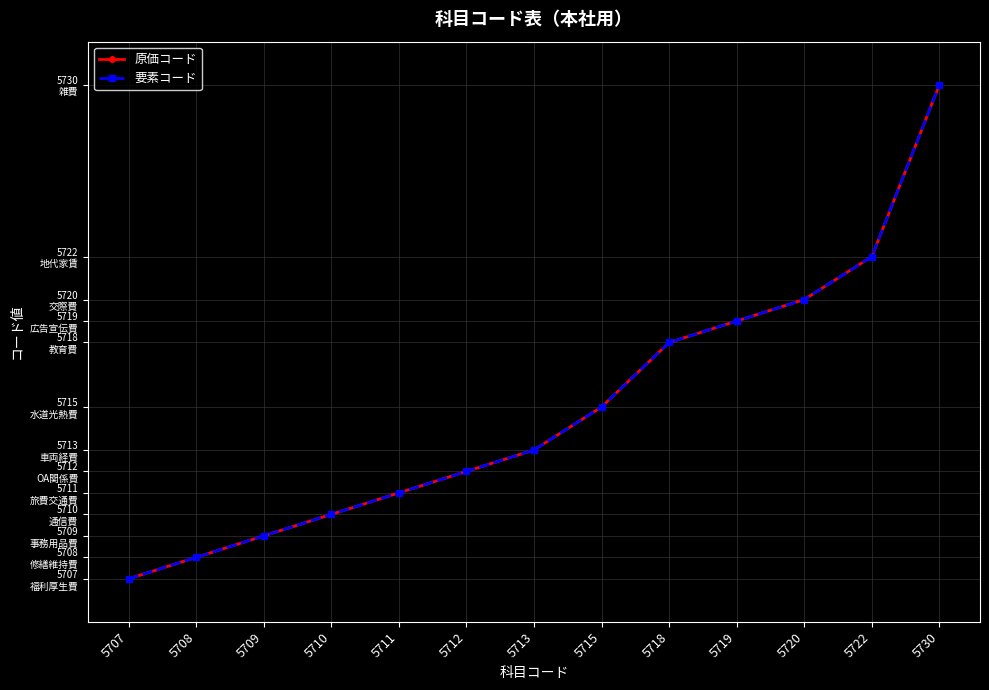

At how many categories does at least one series exceed 5726?

1